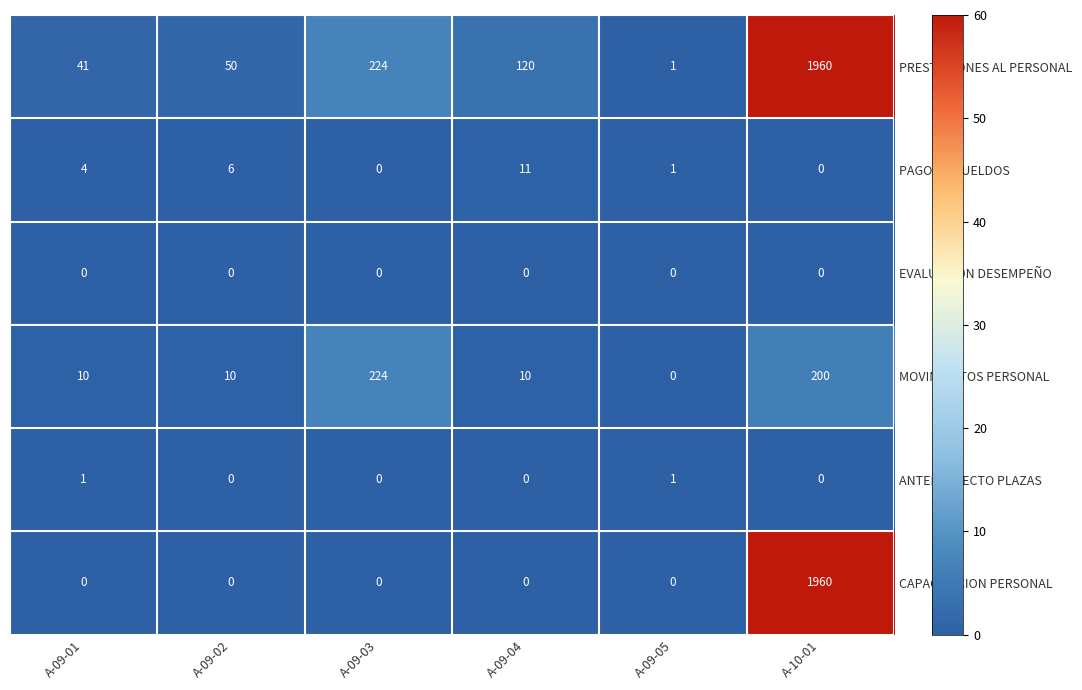

What is the sum of all MOVIMIENTOS PERSONAL values?

454